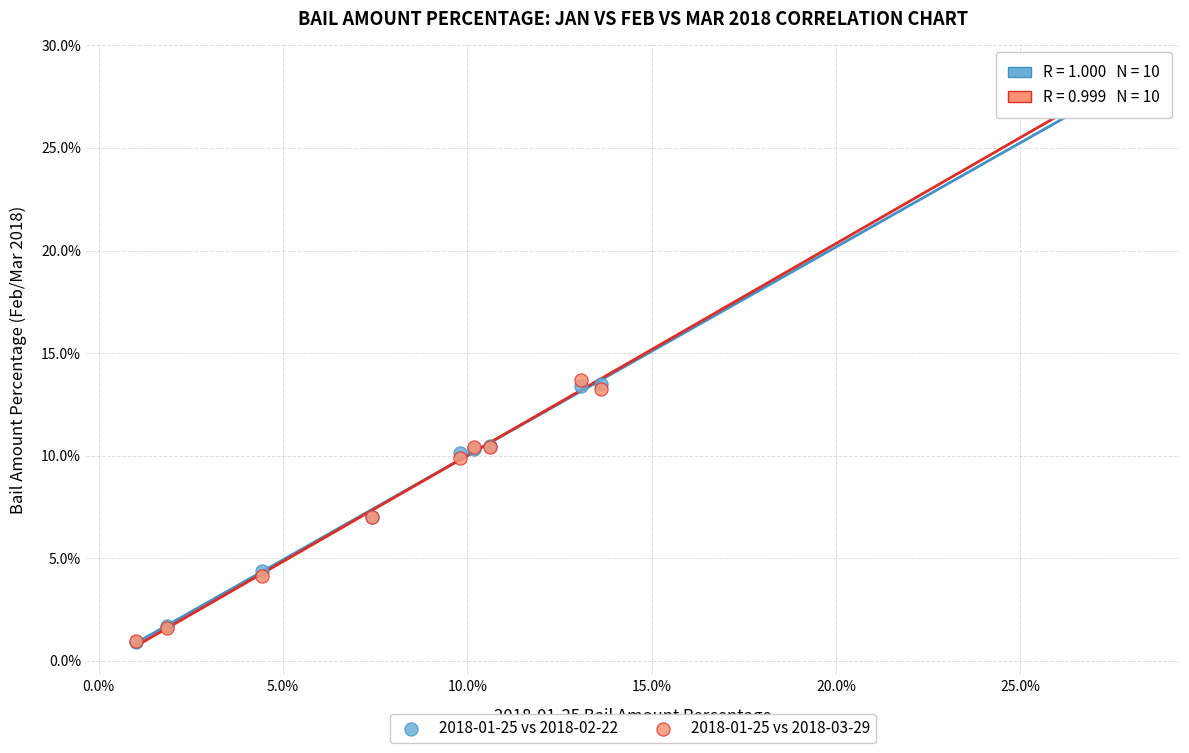

What are all the series names shown in the legend?

2018-01-25 vs 2018-02-22, 2018-01-25 vs 2018-03-29